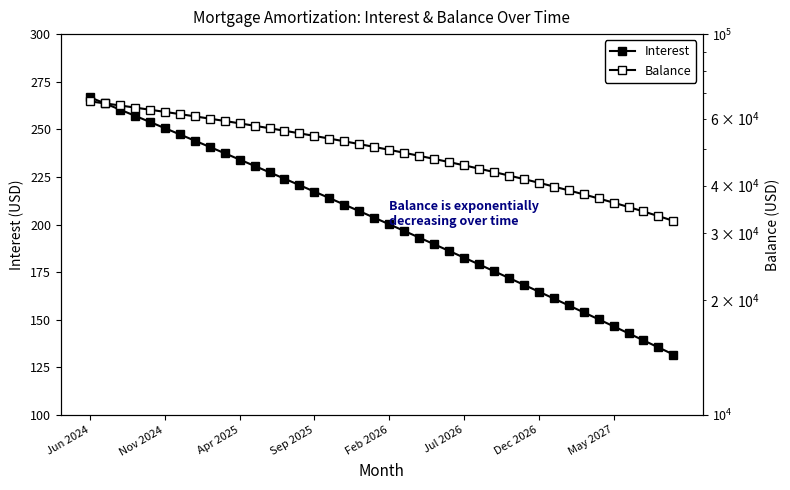

True or false: Interest and Balance cross at least once.

False